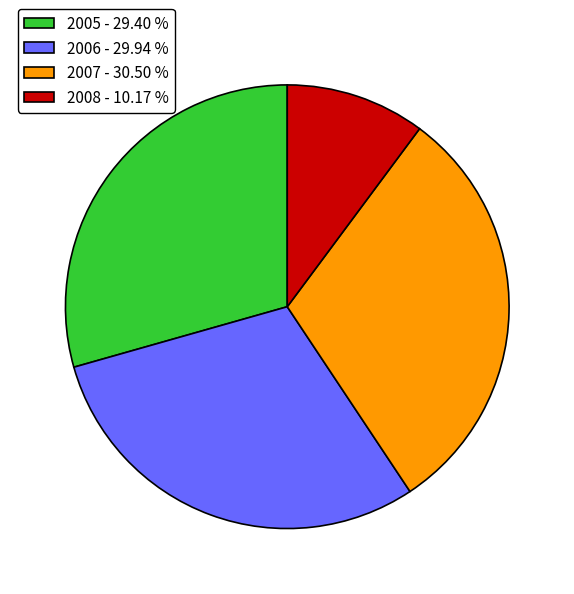

Does any single category account for the majority?

No